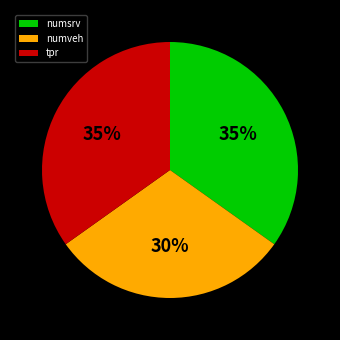

What is the smallest slice in the pie chart?

numveh